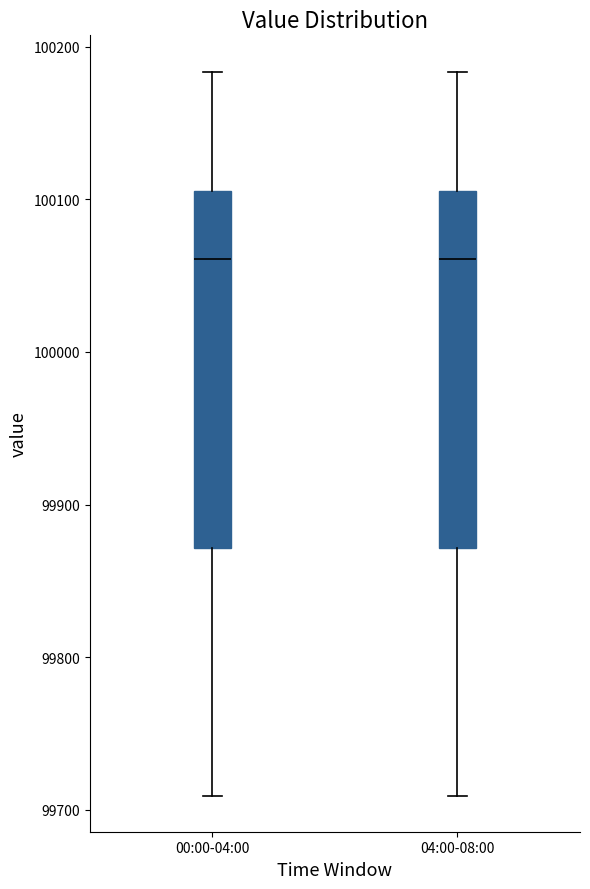

Where is the upper edge of the box for 04:00-08:00 on the y-axis? The values are not printed on the chart, so give them approximately, as read against the axis.

100110